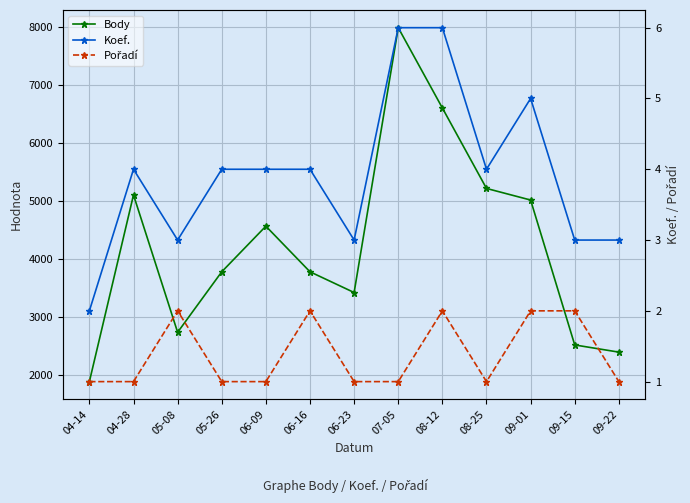

How many data points in Body are less than 3784?

5